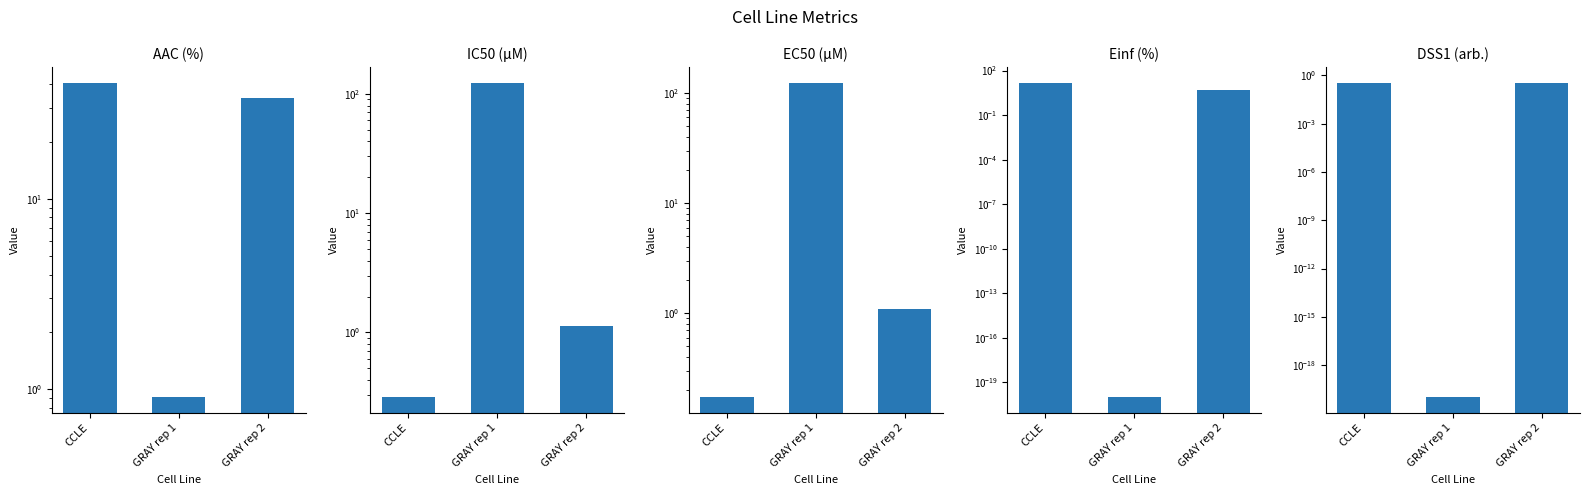

Between CCLE and GRAY rep 2, which is larger?

CCLE